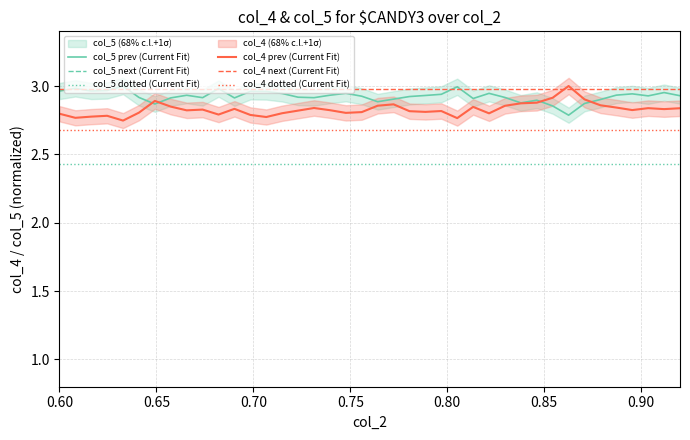

How many interior local valleys does the col_4 prev (Current Fit) series have?

11